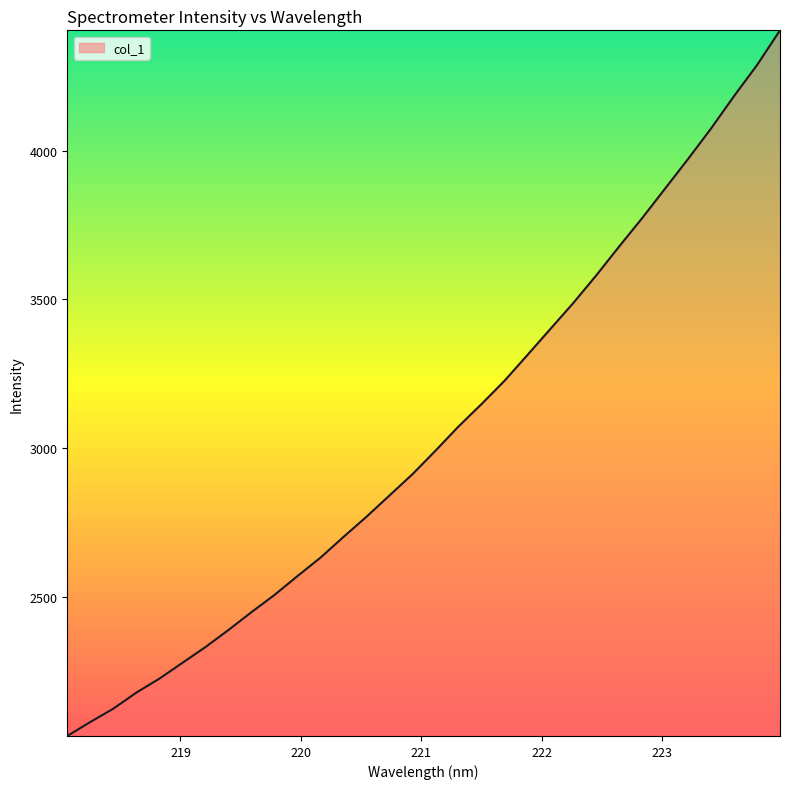

What is the difference between the maximum and minimum values?

2372.7